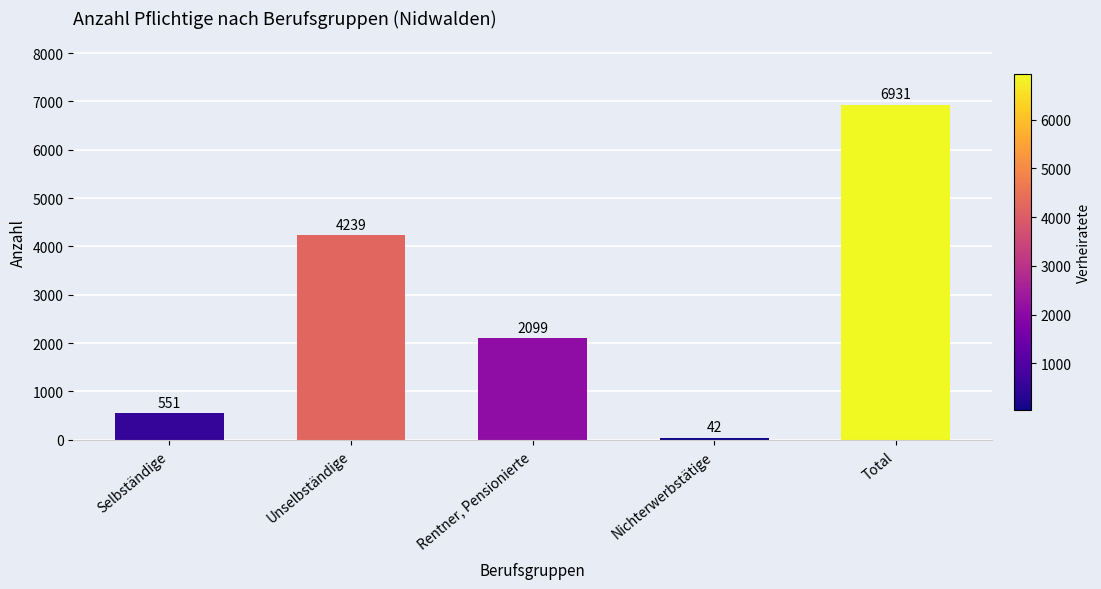

Reading right to left, extract all data points from this chart.

6931	42	2099	4239	551